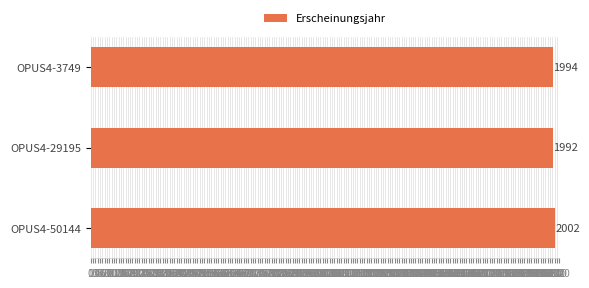

What is the change in value from OPUS4-50144 to OPUS4-3749?

-8